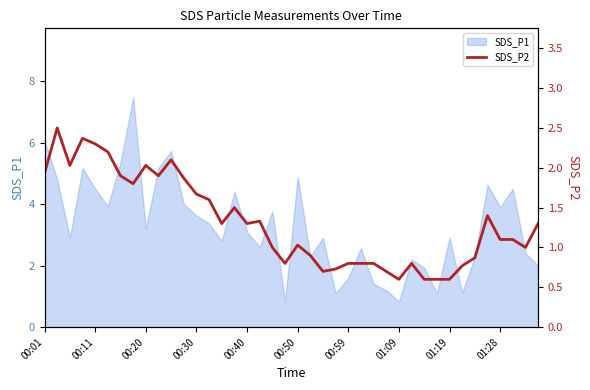

What is the highest value of the SDS_P1 series?

7.5